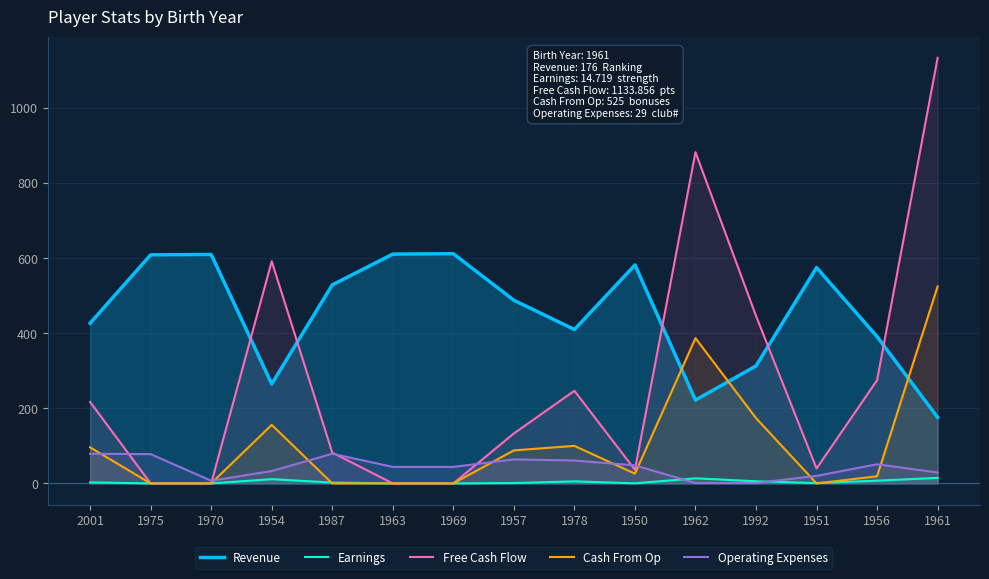

How many lines are shown in the chart?

5